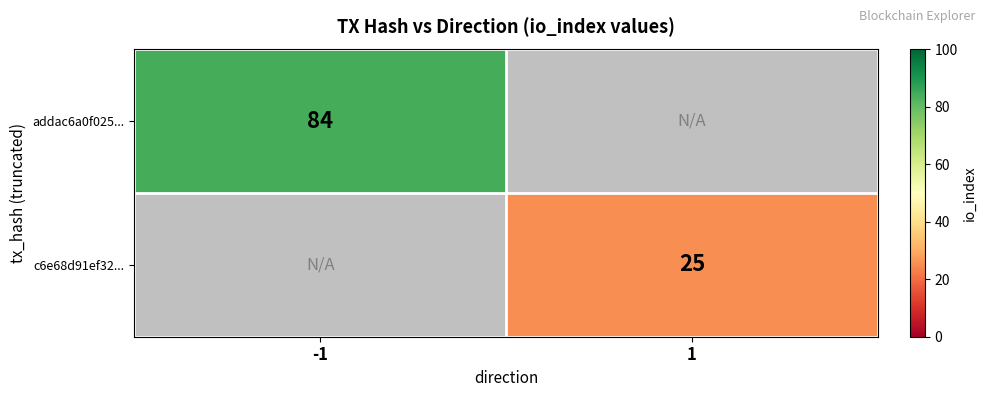

True or false: addac6a0f025... has a value of 133 at -1.

False